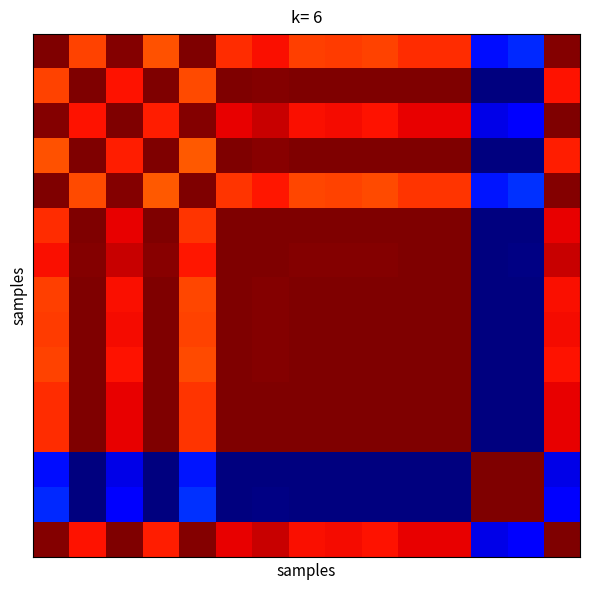

At which category does the chart reach its minimum across all series?

12